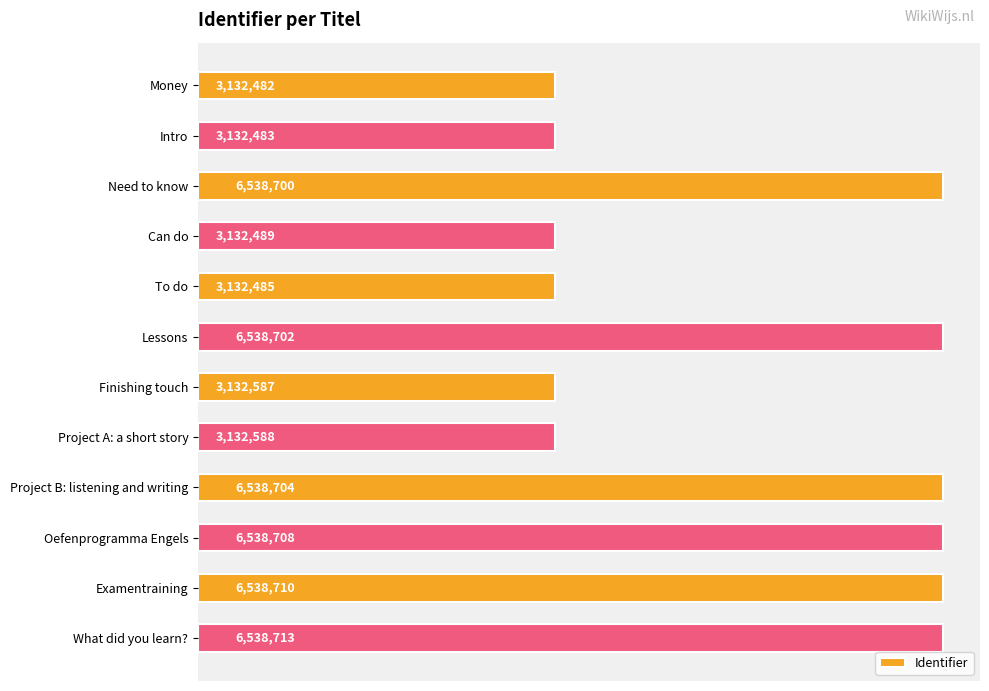

Are the bars horizontal?

Yes